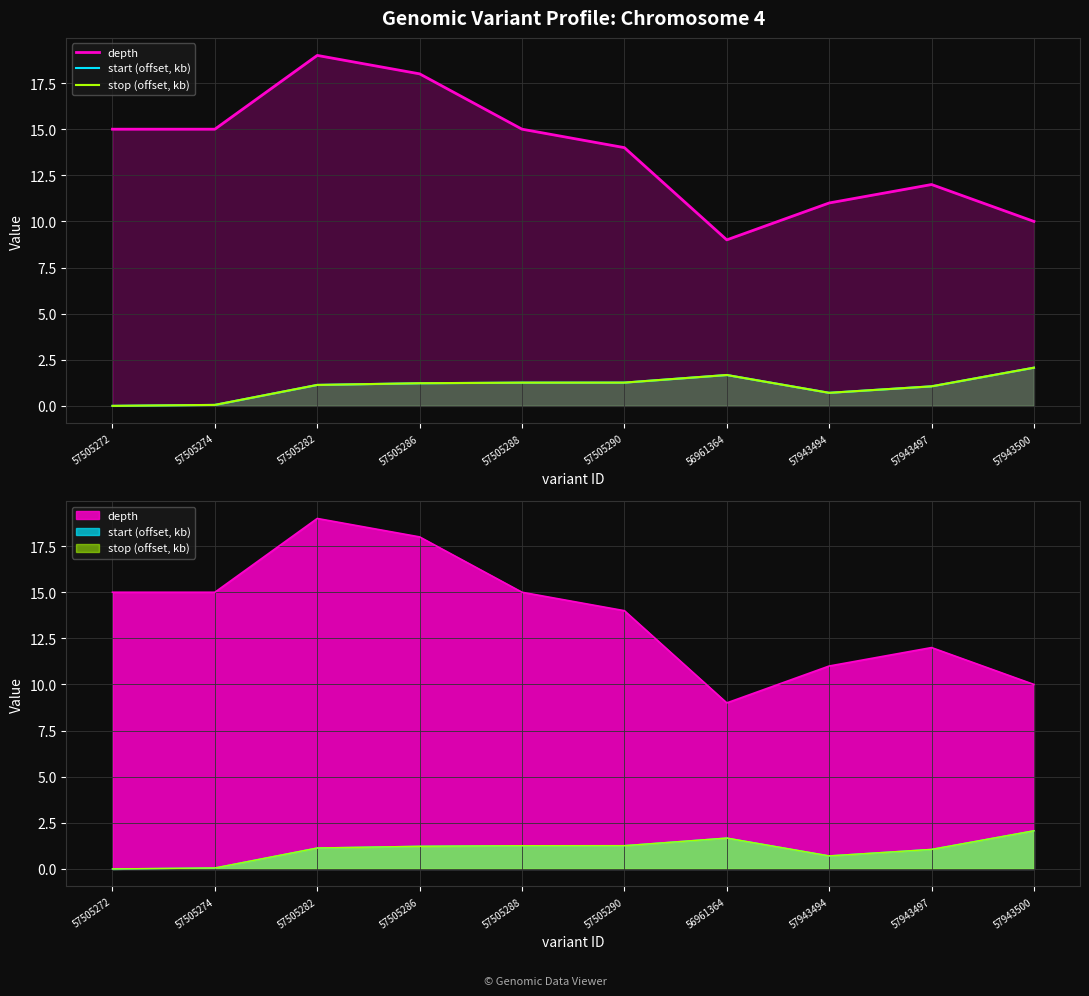

List the labels in order of stop (offset, kb) value, largest first.

57943500, 56961364, 57505290, 57505288, 57505286, 57505282, 57943497, 57943494, 57505274, 57505272